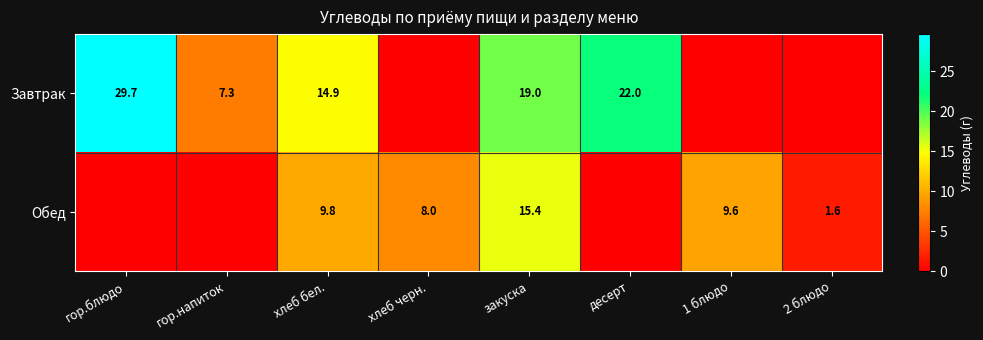

The Завтрак series shows 31.4 at десерт. True or false?

False